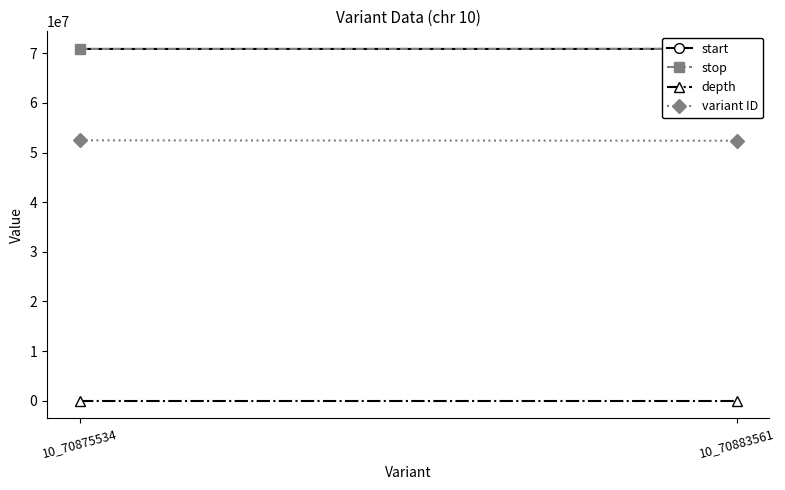

The value of depth at 10_70883561 is 6. True or false?

False